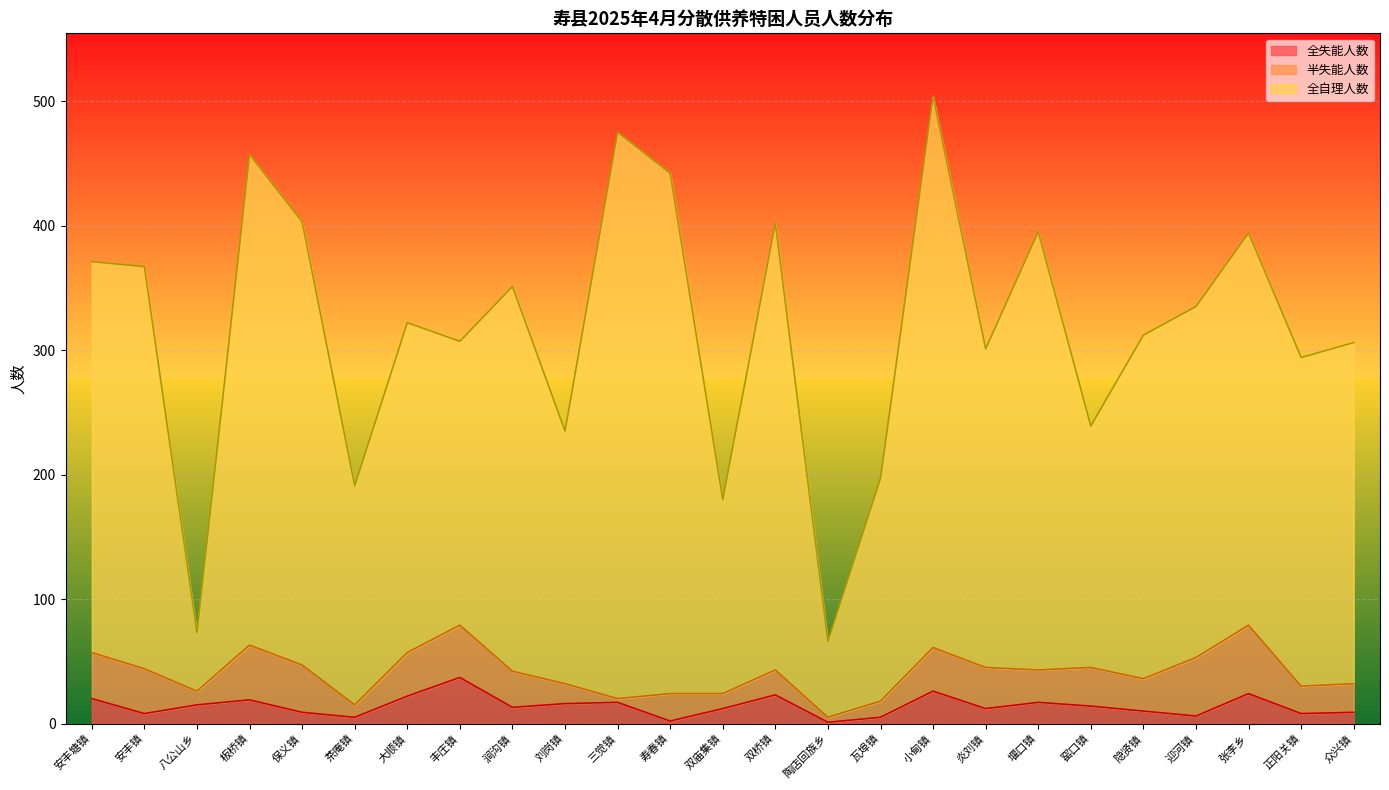

Which category has the highest value across all series?

小甸镇